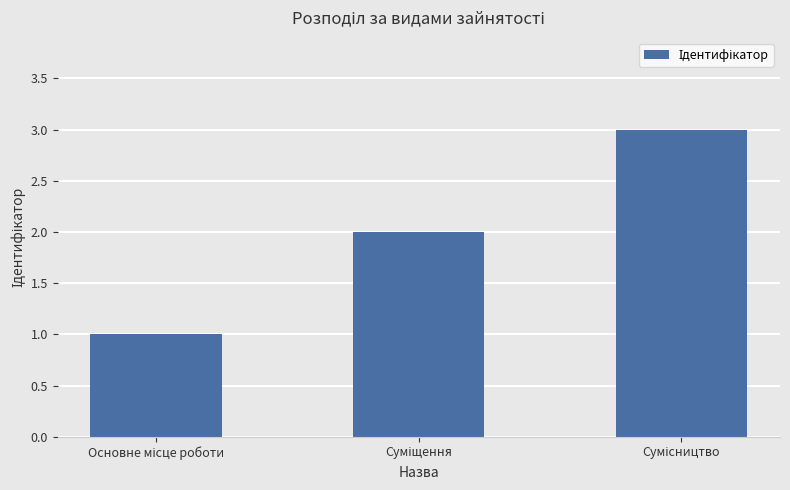

What is the maximum value shown in the chart?

3